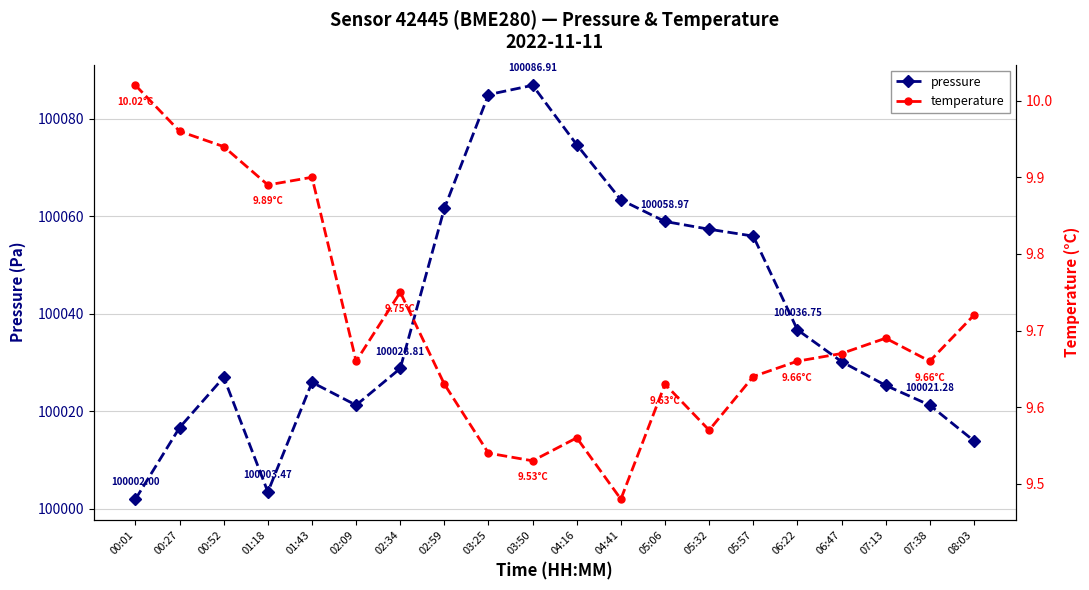

Rank the series at 07:38 from lowest to highest value.

temperature, pressure